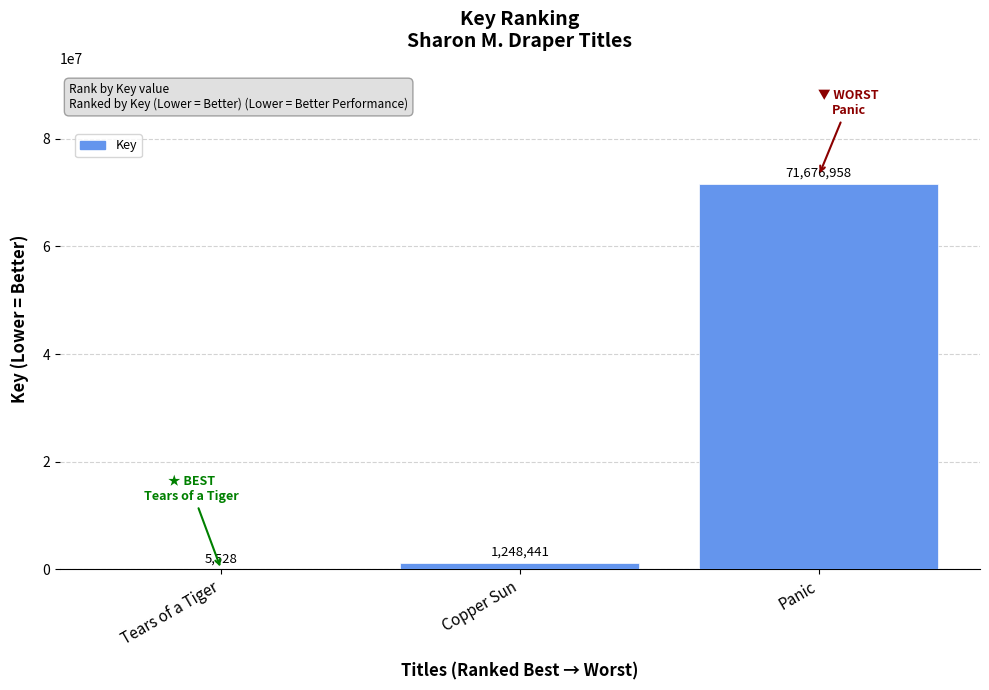

At which category does the chart reach its peak across all series?

Panic